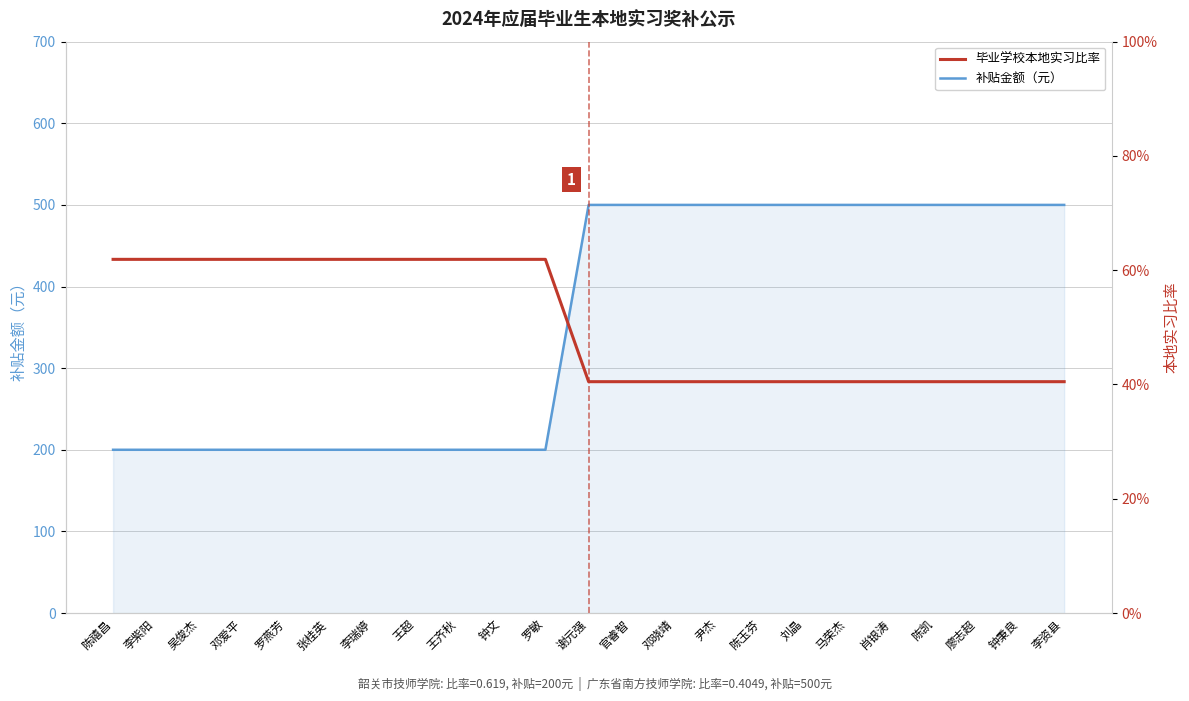

At which label does 毕业学校本地实习比率 reach its peak?

陈禧昌